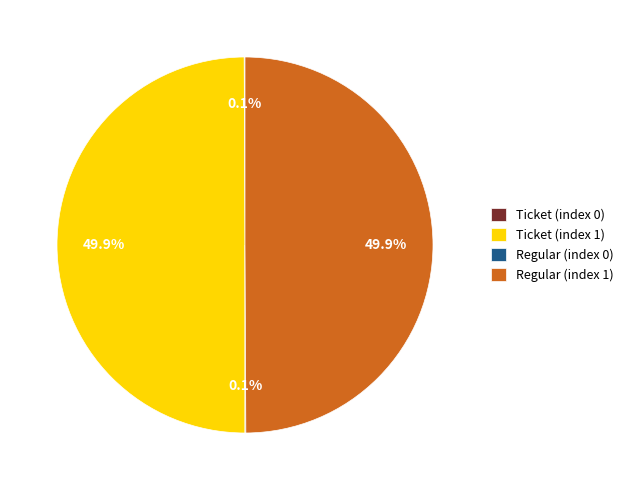

How much of the chart is everything except Ticket (index 1)?

50.1%